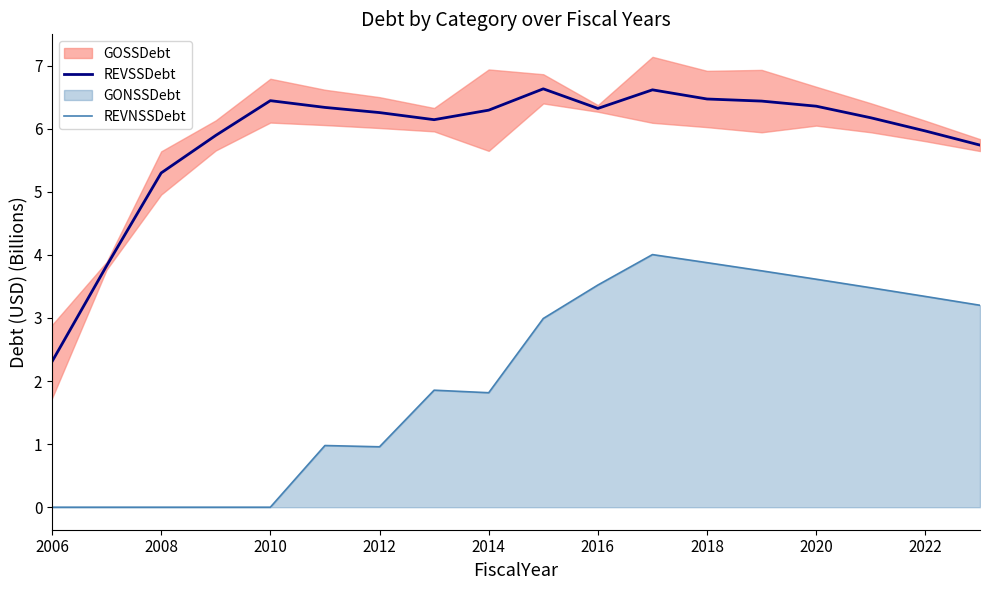

Is the value of REVNSSDebt at 2014 greater than the value of REVSSDebt at 2012?

No